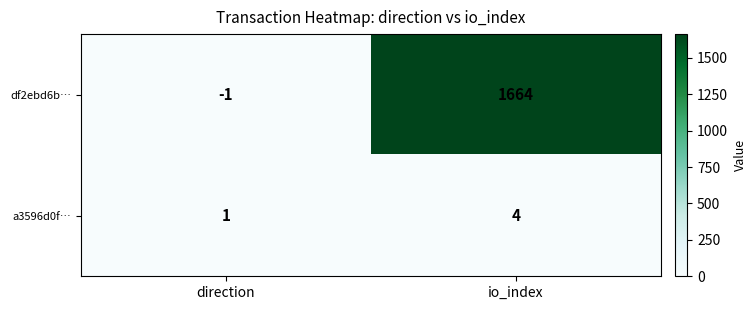

Which series has the largest range (max minus min)?

df2ebd6b…